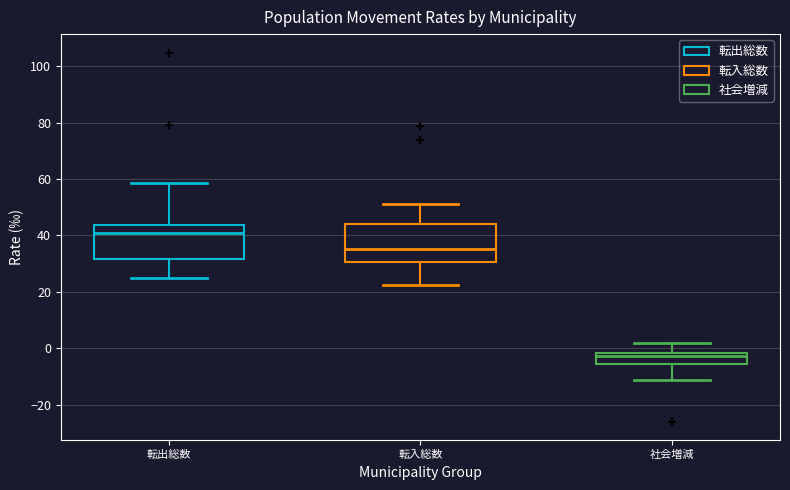

Reading left to right, read every box against the y-axis: the position of its median line, the range the box covers, and the ends of its whiskers. The values are not printed on the chart, so give them approximately, as read against the axis.

転出総数: median 40, box 32 to 44, whiskers 26 to 58
転入総数: median 36, box 30 to 44, whiskers 22 to 52
社会増減: median -2 (just below the box's upper edge), box -6 to -2, whiskers -12 to 2